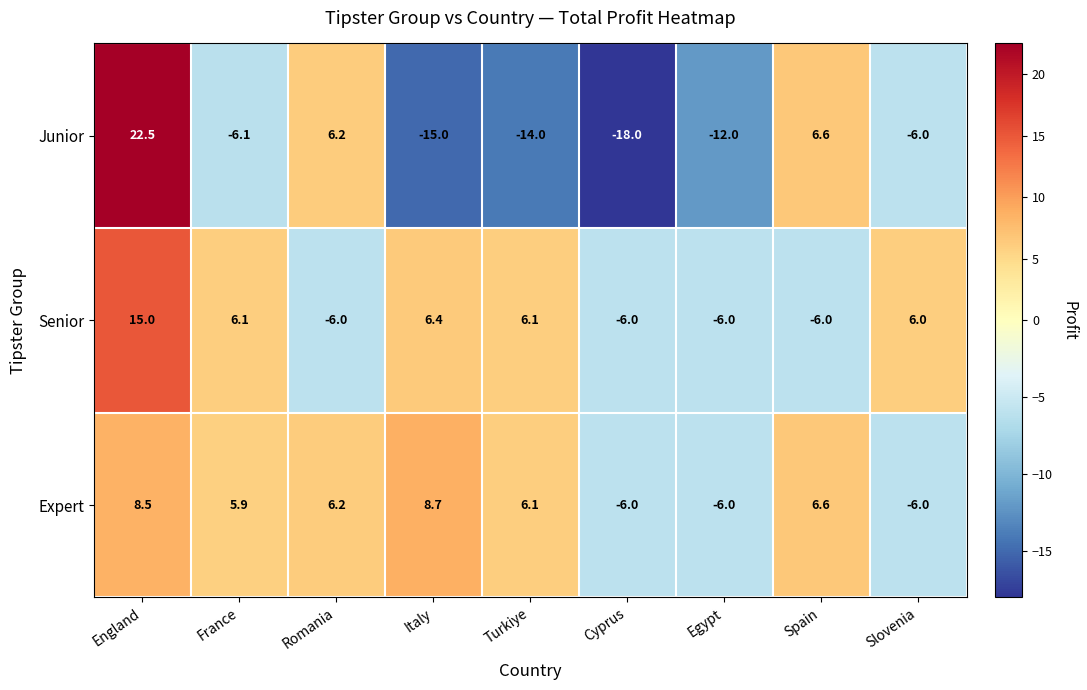

Reading left to right, extract all data points from this chart.

Junior: England=22.5	France=-6.1	Romania=6.2	Italy=-15.0	Turkiye=-14.0	Cyprus=-18.0	Egypt=-12.0	Spain=6.6	Slovenia=-6.0
Senior: England=15.0	France=6.1	Romania=-6.0	Italy=6.4	Turkiye=6.1	Cyprus=-6.0	Egypt=-6.0	Spain=-6.0	Slovenia=6.0
Expert: England=8.5	France=5.9	Romania=6.2	Italy=8.7	Turkiye=6.1	Cyprus=-6.0	Egypt=-6.0	Spain=6.6	Slovenia=-6.0